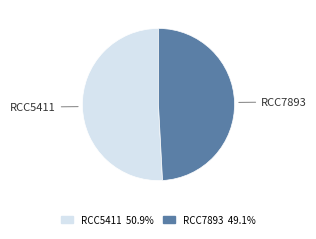

Is it true that RCC5411 is 57% of the pie?

False